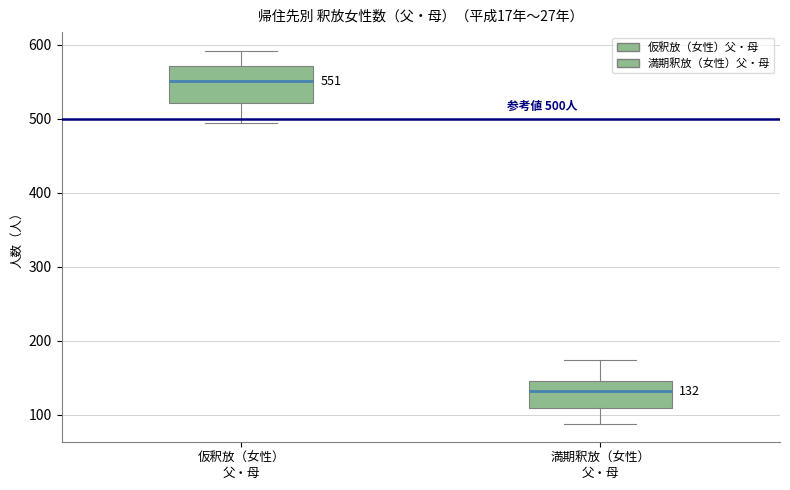

Which box is the tallest, from its lower edge to its upper edge?

仮釈放（女性） 父・母